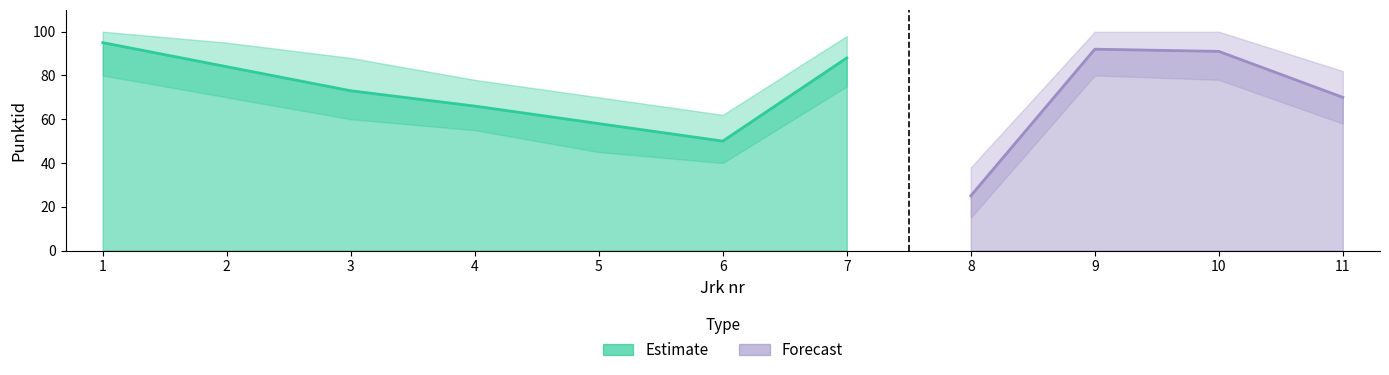

At which label is punkte_lower closest to 47?

5